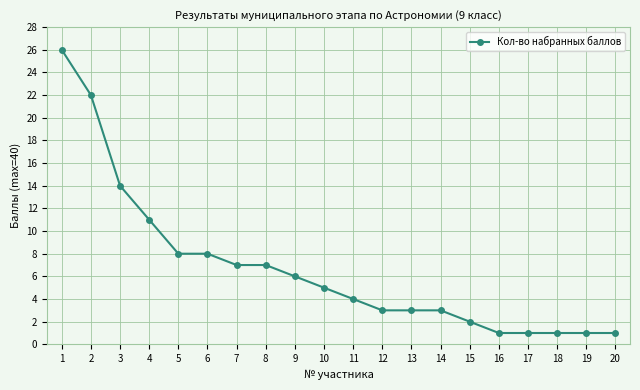

What is the difference between the values at 5 and 19?

7